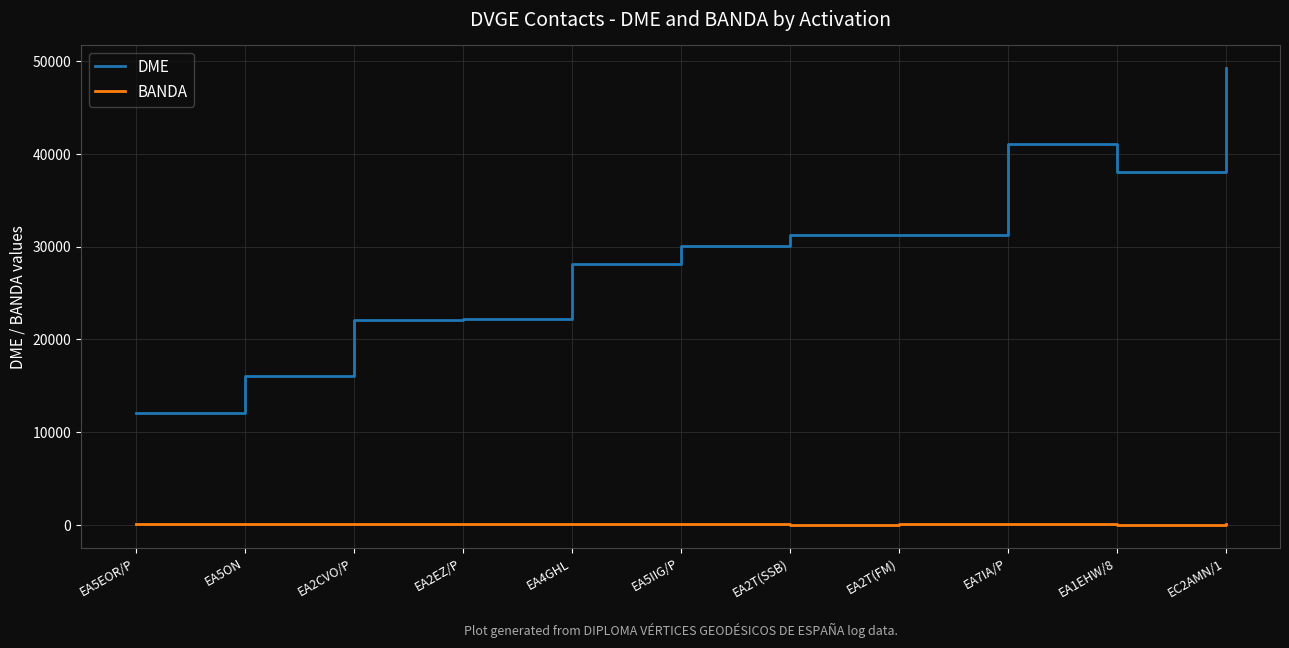

The value of BANDA at EA2EZ/P is 80. True or false?

True